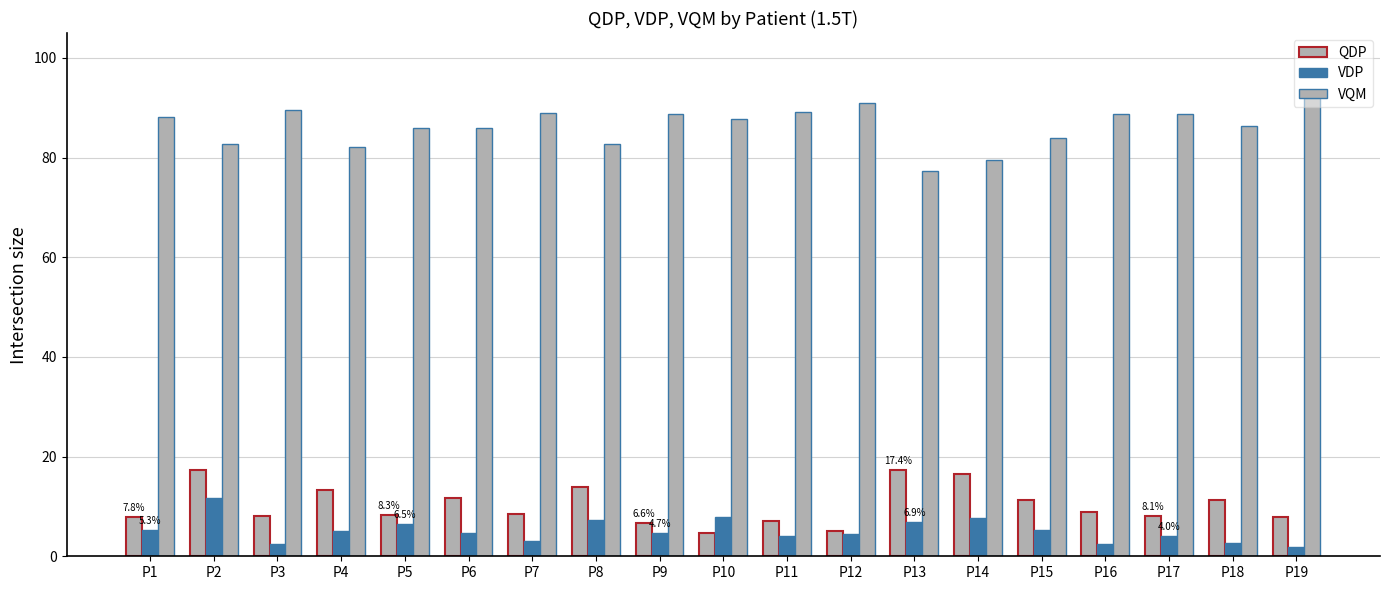

How many groups of bars are there?

19